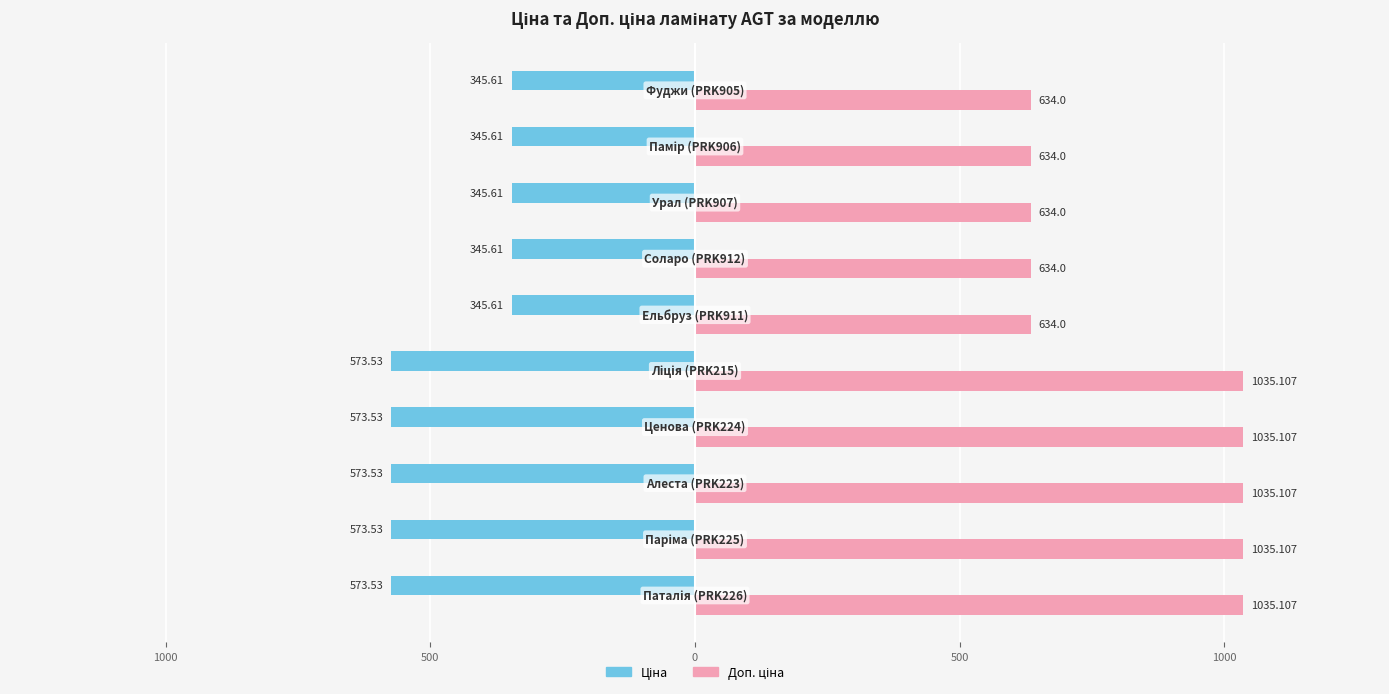

How many distinct data groups are displayed?

2